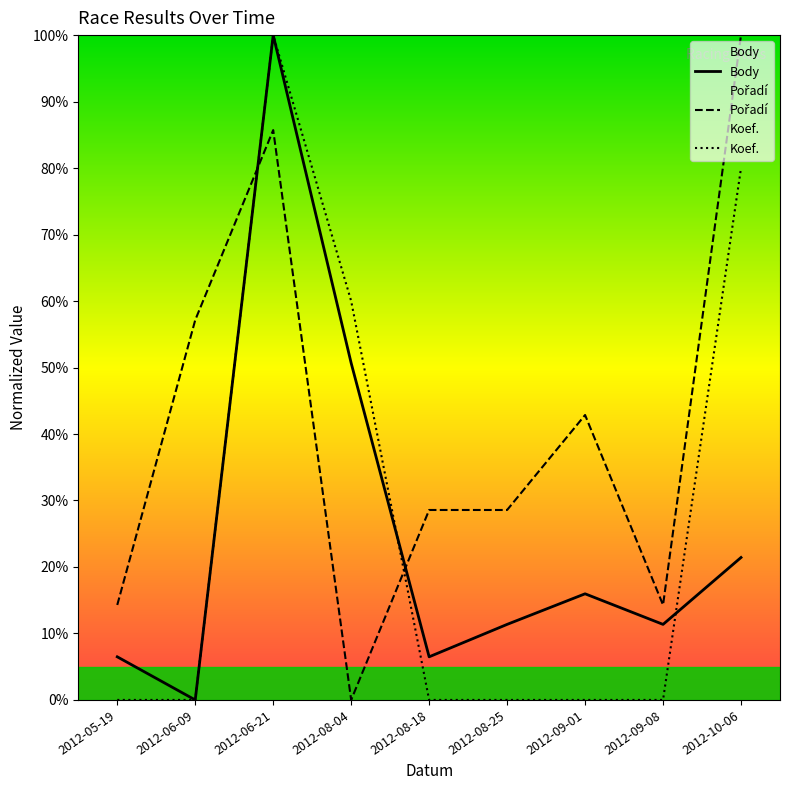

Which series has the largest total across all categories?

Pořadí